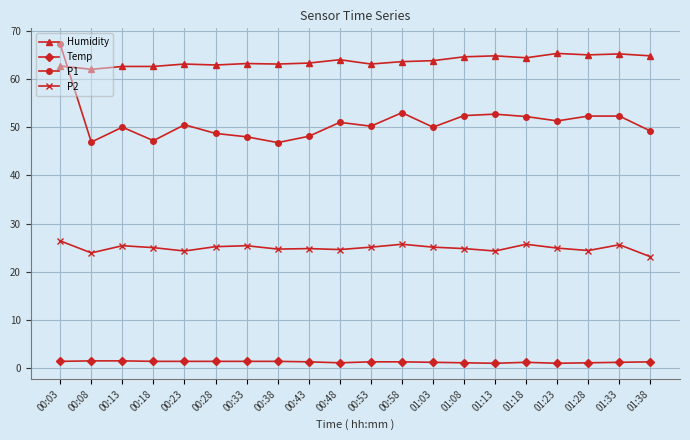

What is the average value of the P1 series?

51.0